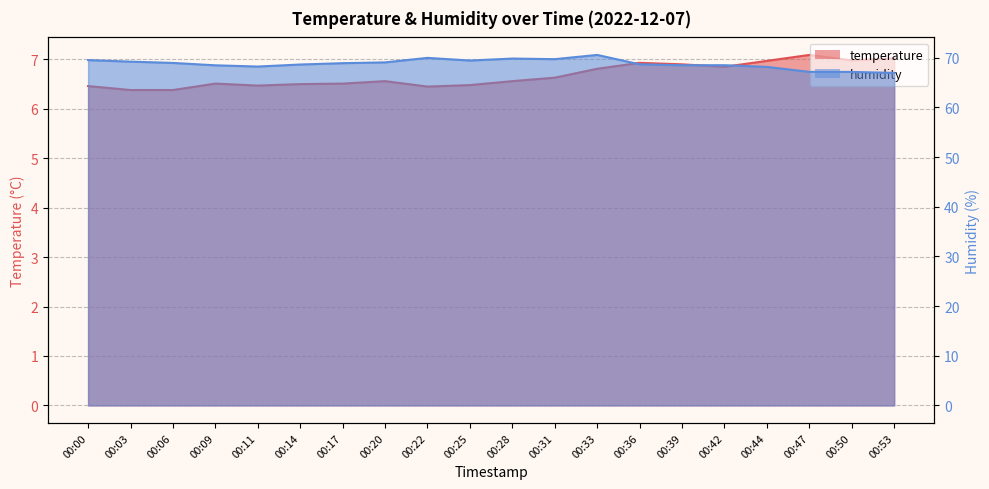

Reading left to right, list all the values displayed in this chart.

temperature: 6.5	6.4	6.4	6.5	6.5	6.5	6.5	6.6	6.5	6.5	6.6	6.6	6.8	6.9	6.9	6.8	7.0	7.1	7.0	7.0
humidity: 69.5	69.2	69.0	68.5	68.2	68.7	68.9	69.1	70.0	69.5	69.8	69.7	70.6	68.7	68.5	68.5	68.2	67.2	67.2	67.0